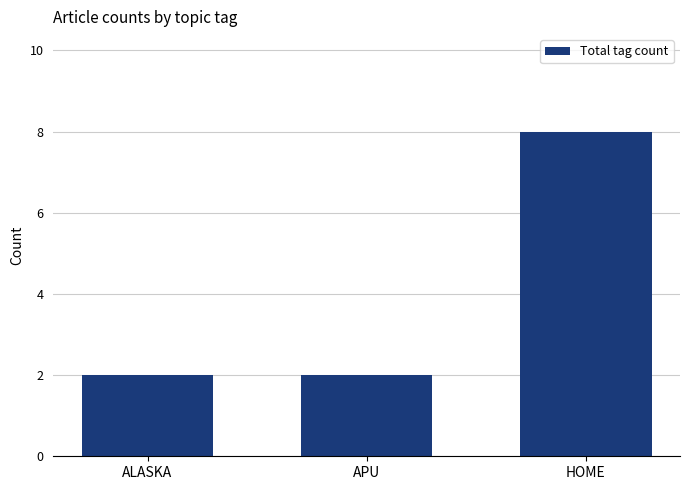

What is the minimum value shown in the chart?

2